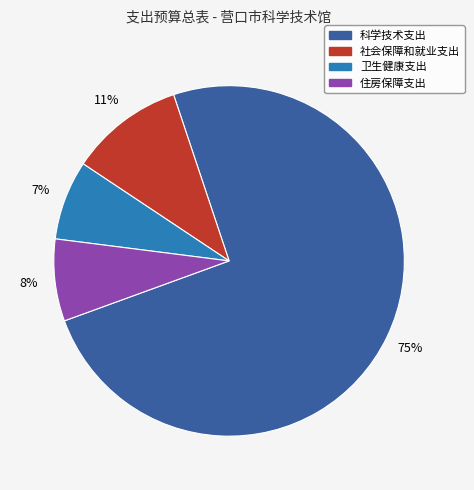

What percentage is the 住房保障支出 slice, to the nearest percent?

8%